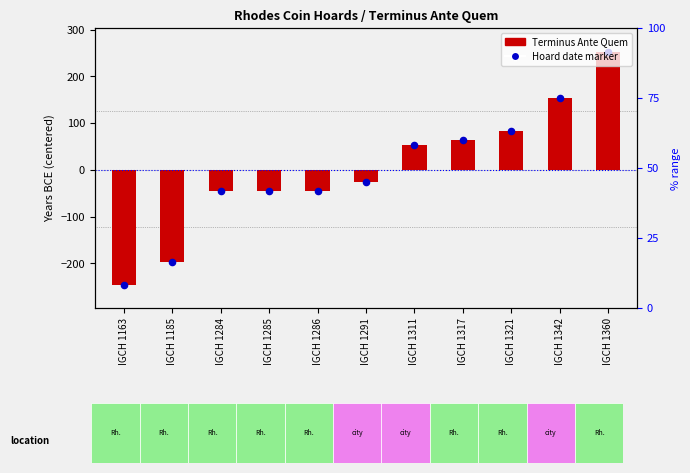

Which series contains the highest Y value?

Terminus Ante Quem (centered)